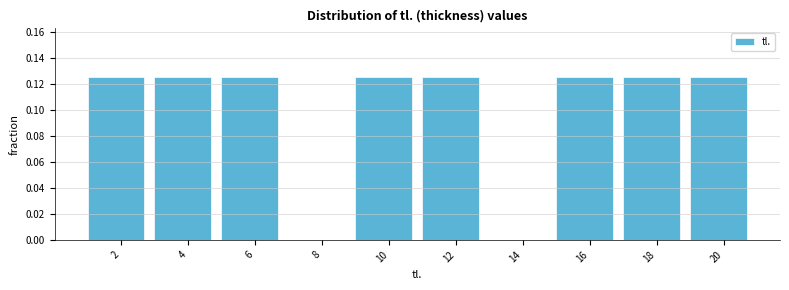

Which has a higher value, 14 or 4?

4